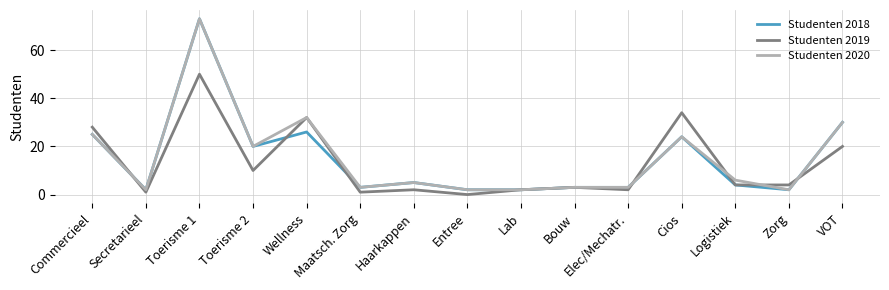

What is the difference between the highest and lowest values at Wellness?

6